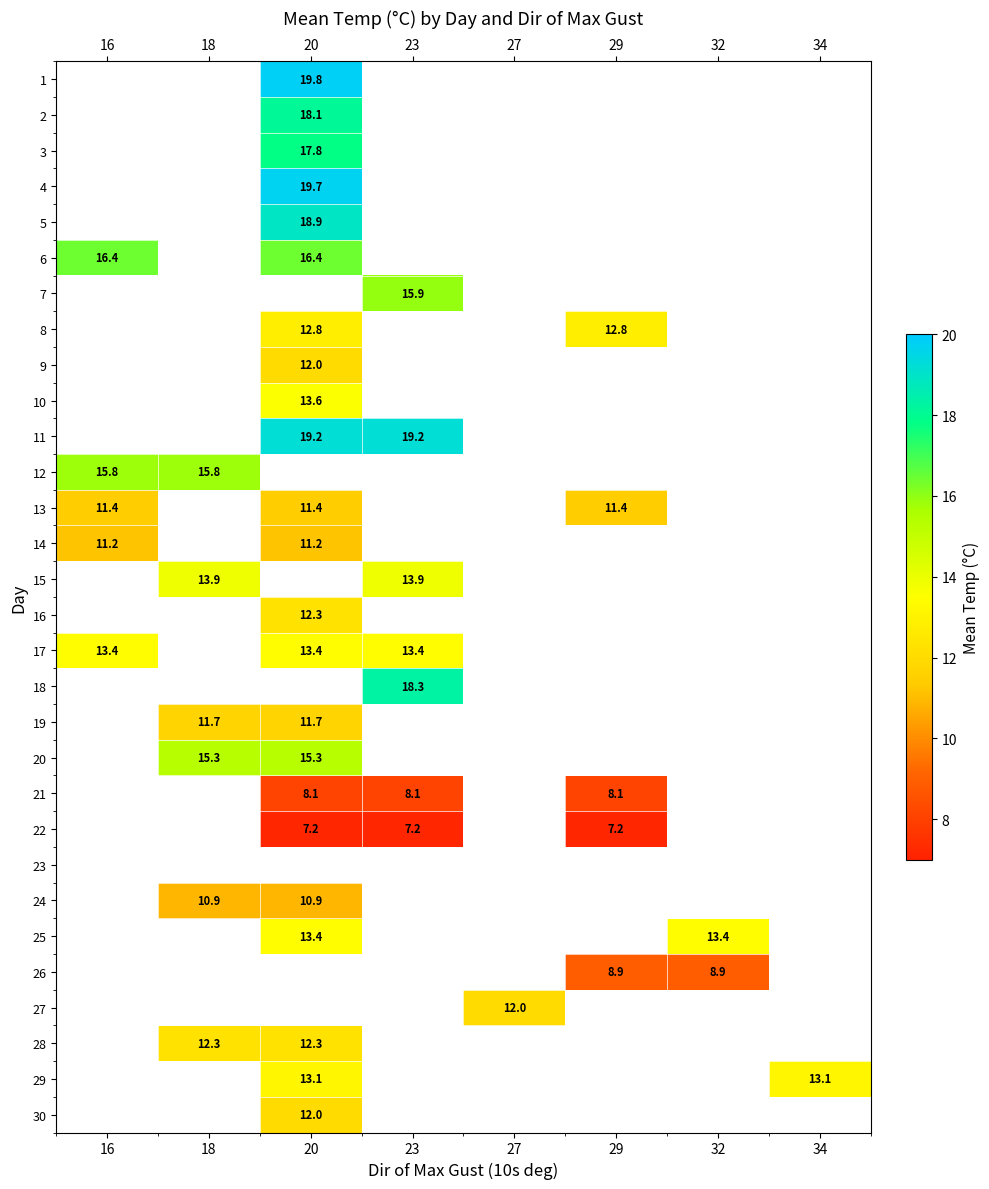

The value of 17 at 16 is 4.0. True or false?

False